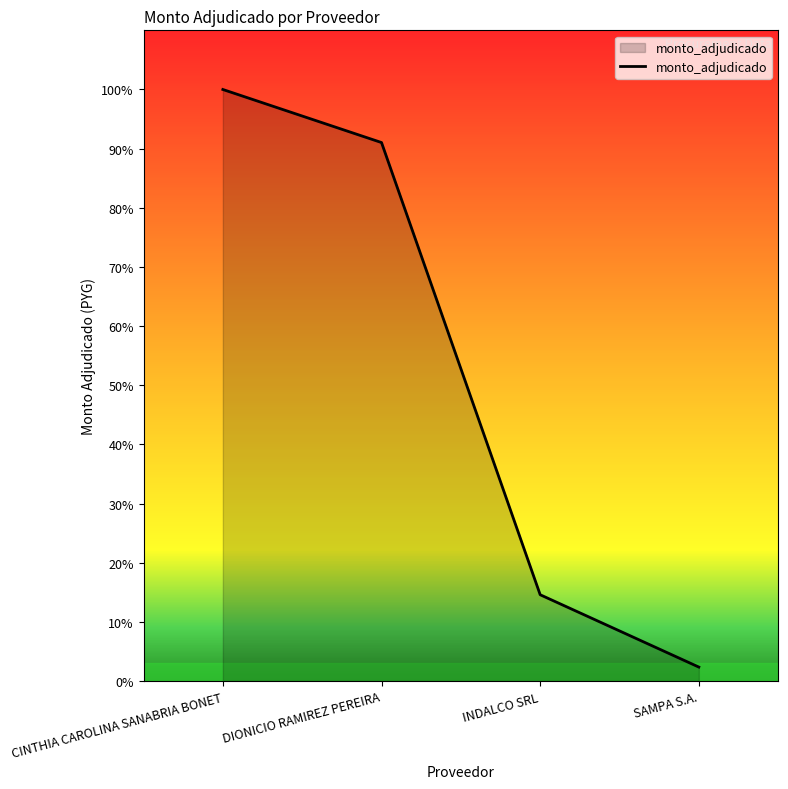

True or false: the data has more than 1 interior local peaks.

False